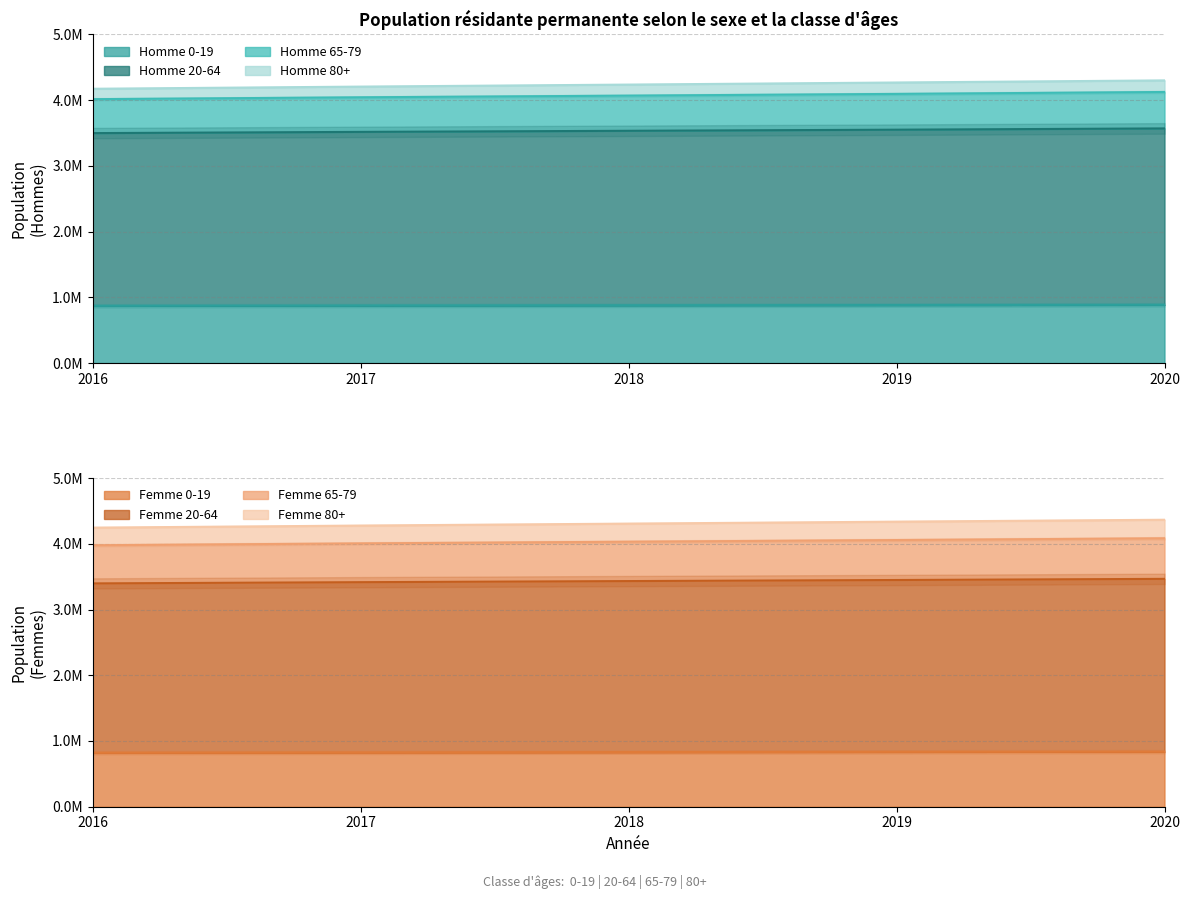

Reading right to left, what are all the values shown in this chart?

Homme_2016: 80+=158300	65-79=516310	20-64=2628208	0-19=870619
Homme_2020: 80+=176415	65-79=554236	20-64=2684212	0-19=886043
Femme_2016: 80+=268252	65-79=580197	20-64=2576817	0-19=820847
Femme_2020: 80+=282108	65-79=617270	20-64=2629282	0-19=837522
Total_2016: 80+=426552	65-79=1096507	20-64=5205025	0-19=1691466
Total_2020: 80+=458523	65-79=1171506	20-64=5313494	0-19=1723565